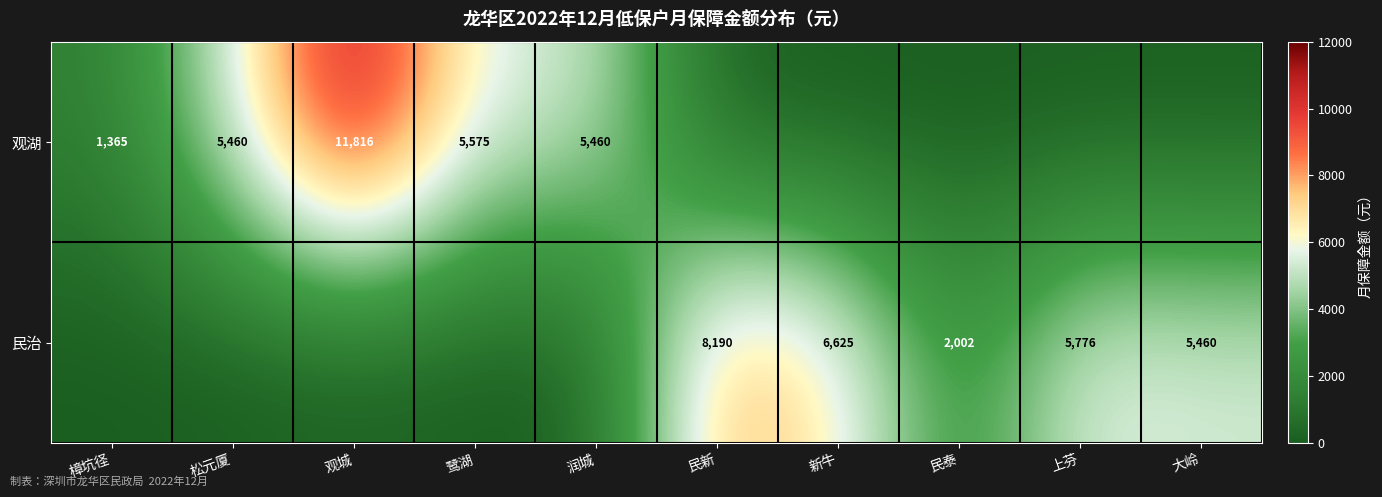

Which category has the highest value in the 民治 series?

民新